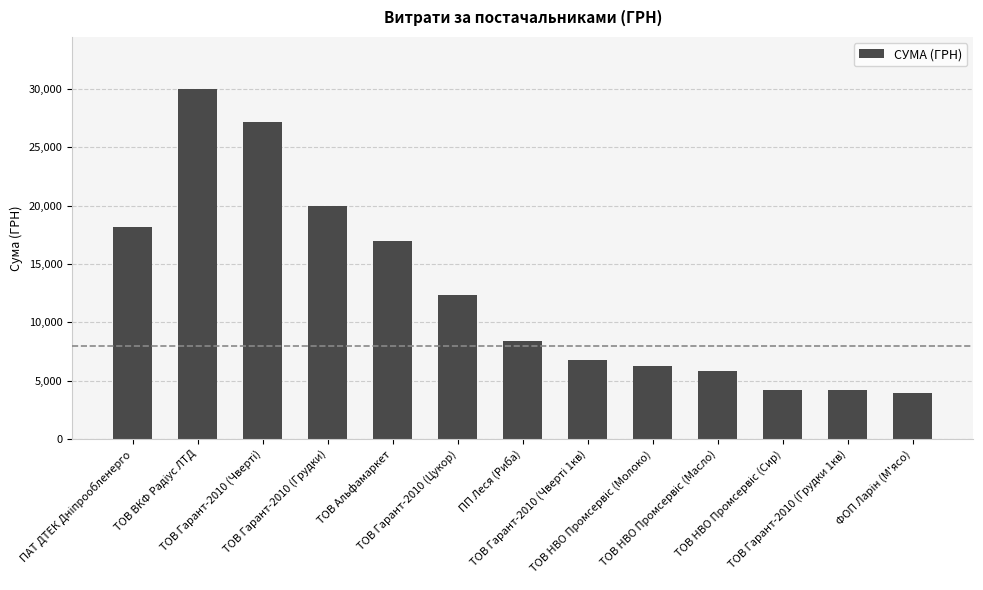

What is the average value?

12632.0